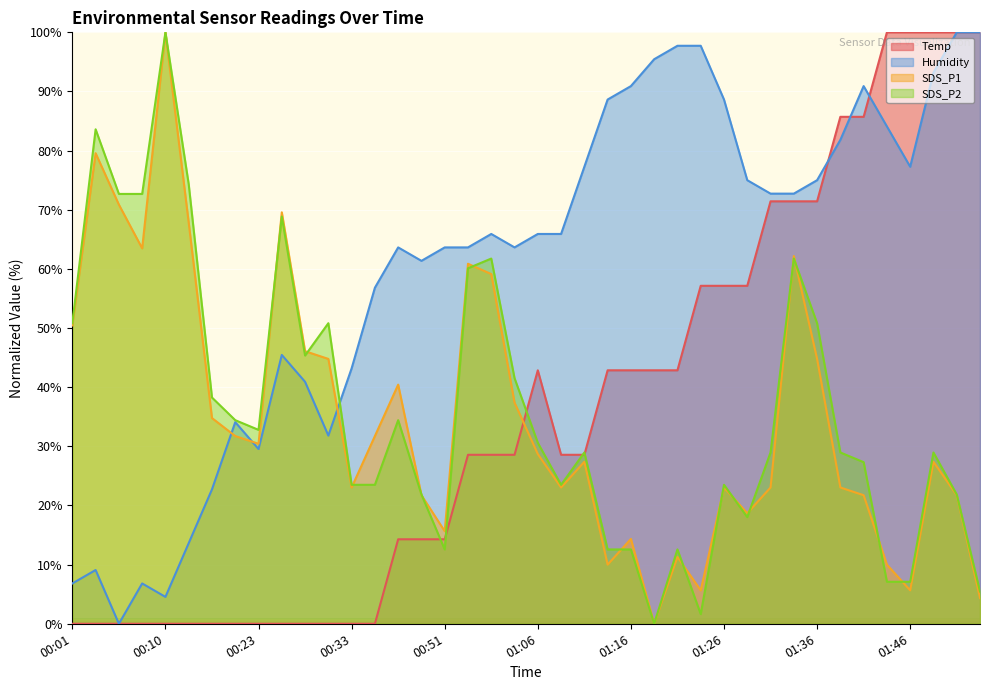

Which series has the largest total across all categories?

Humidity